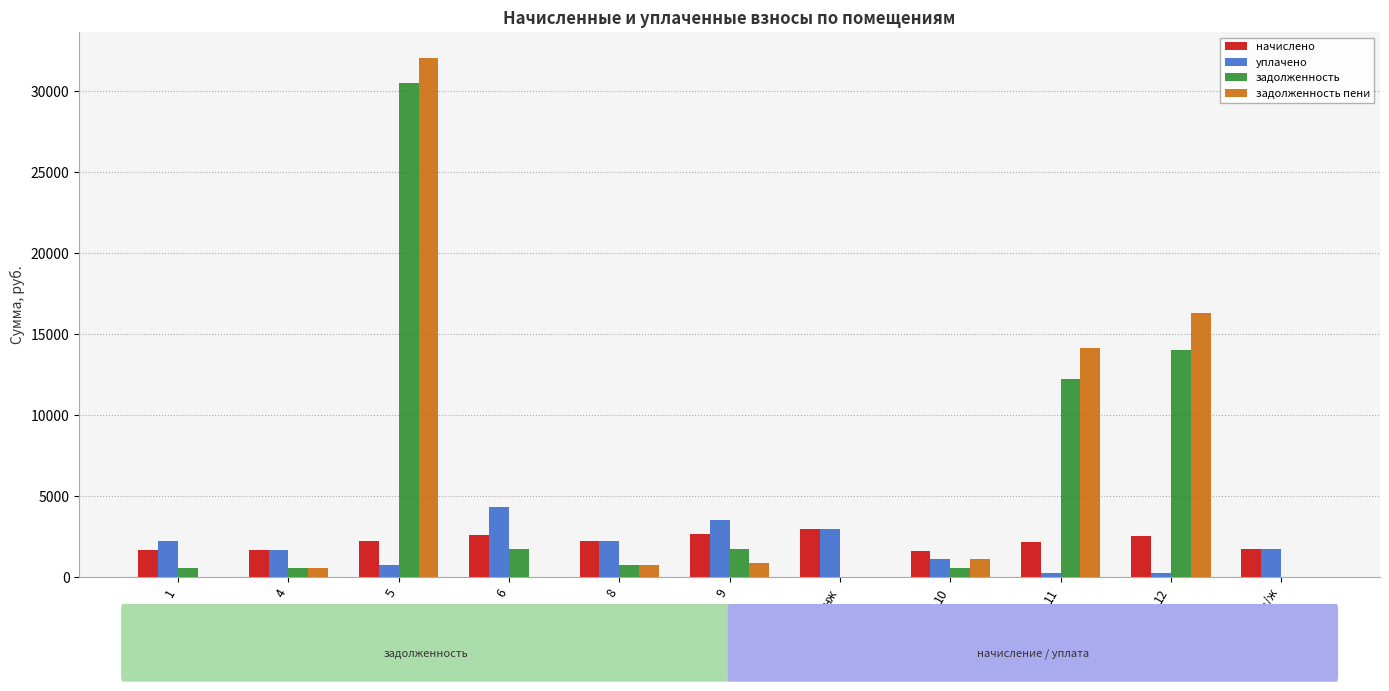

The value of задолженность пени at 10 is 1106.1. True or false?

True